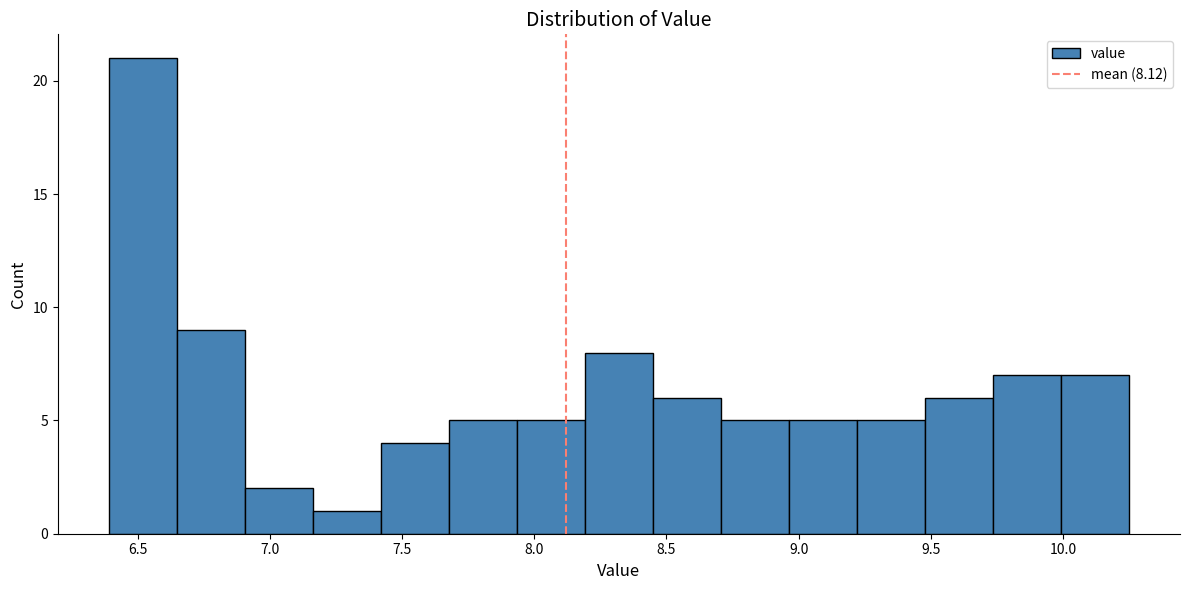

Reading left to right, list every bar in this chart as the range it spans on the x-axis followed by its height. Neither the bar edges nor the heights are printed on the chart, so give them approximately, as read against the axes.

6.40 to 6.65: 21
6.65 to 6.90: 9
6.90 to 7.15: 2
7.15 to 7.40: 1
7.40 to 7.70: 4
7.70 to 7.95: 5
7.95 to 8.20: 5
8.20 to 8.45: 8
8.45 to 8.70: 6
8.70 to 8.95: 5
8.95 to 9.20: 5
9.20 to 9.50: 5
9.50 to 9.75: 6
9.75 to 10.00: 7
10.00 to 10.25: 7